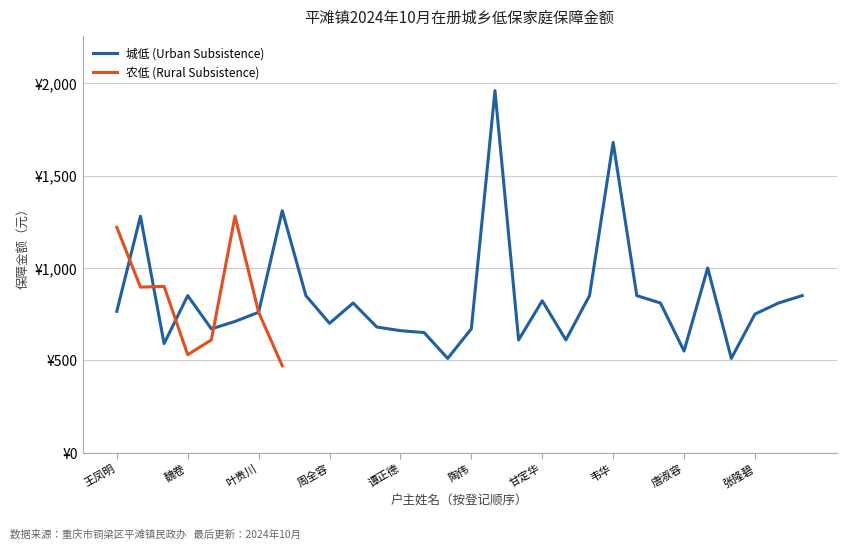

Does the chart have visible grid lines?

Yes